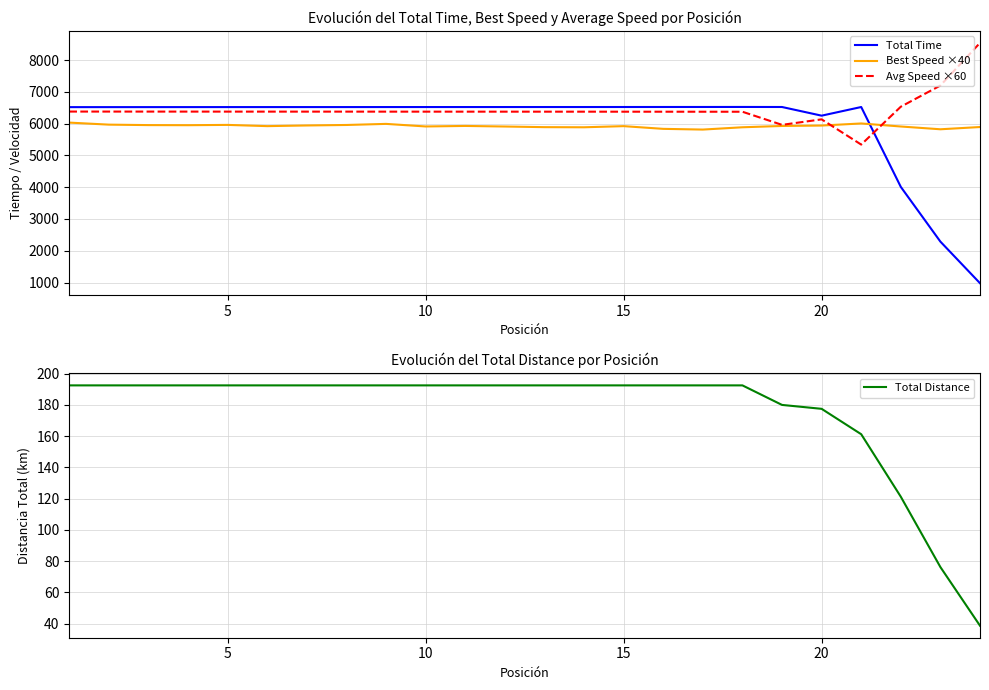

Is this an area chart (filled region under the line)?

No